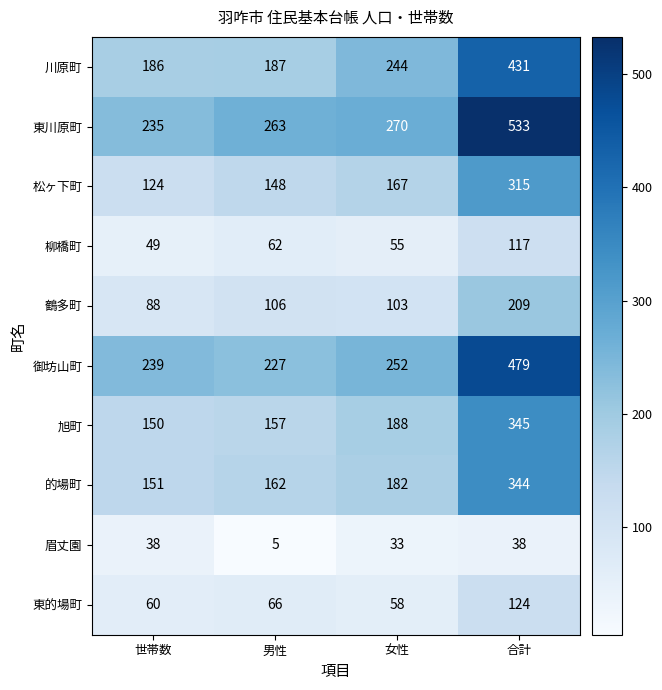

How many categories are shown in the chart?

4